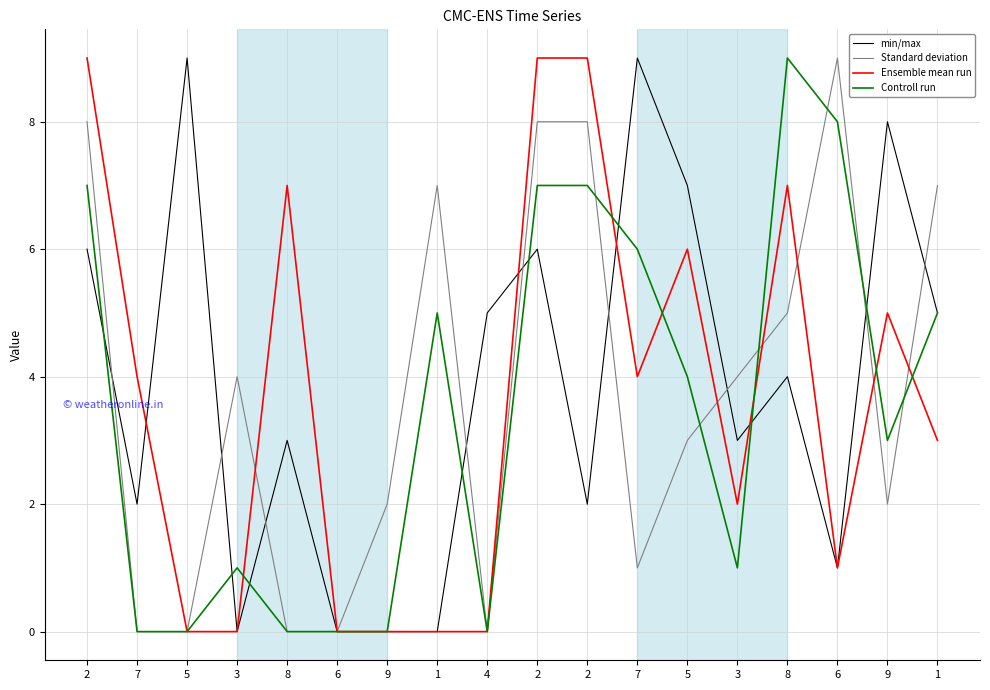

Does the chart have visible grid lines?

Yes